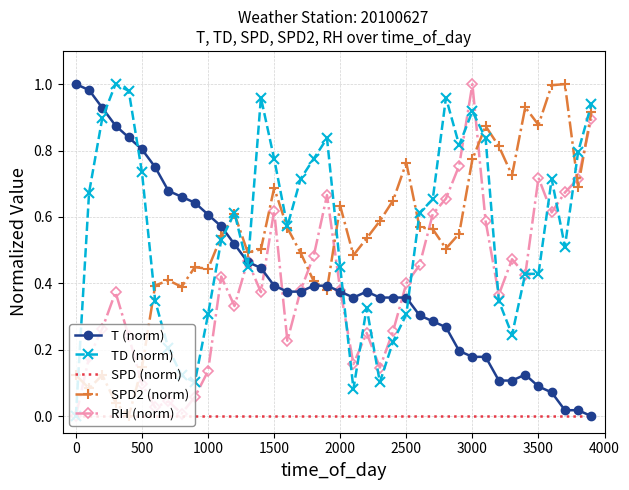

How many positive values does the SPD2 (norm) series have?

39